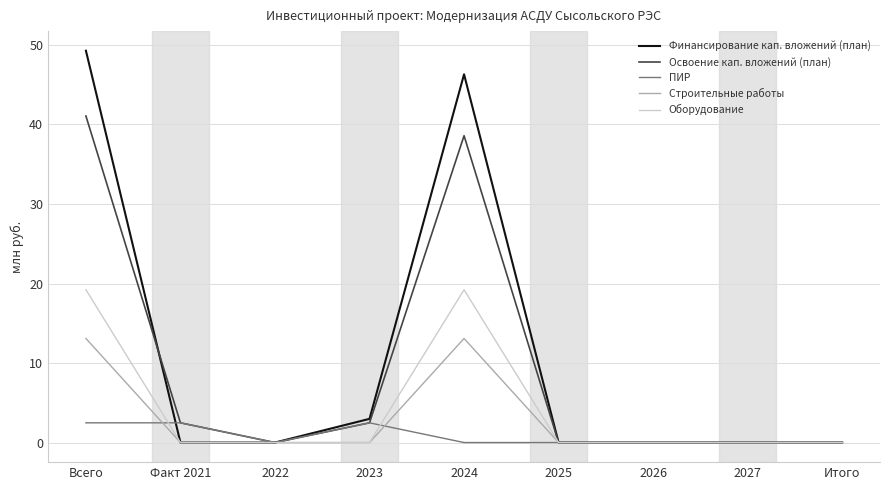

What is the average value of the ПИР series?

0.8